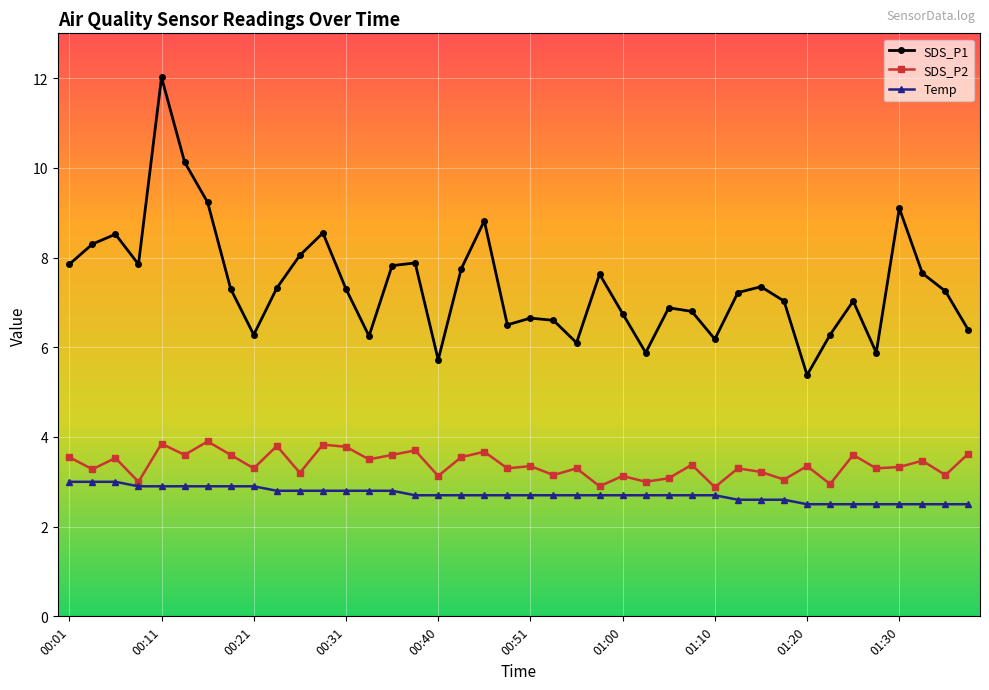

True or false: SDS_P1 and SDS_P2 intersect in this chart.

False